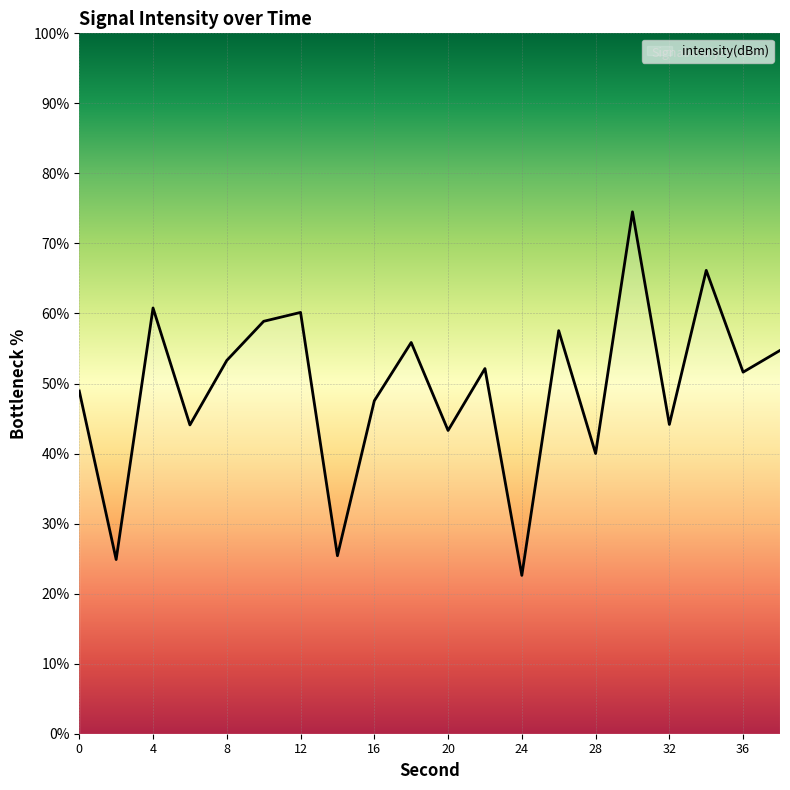

What is the smallest value displayed?

22.6